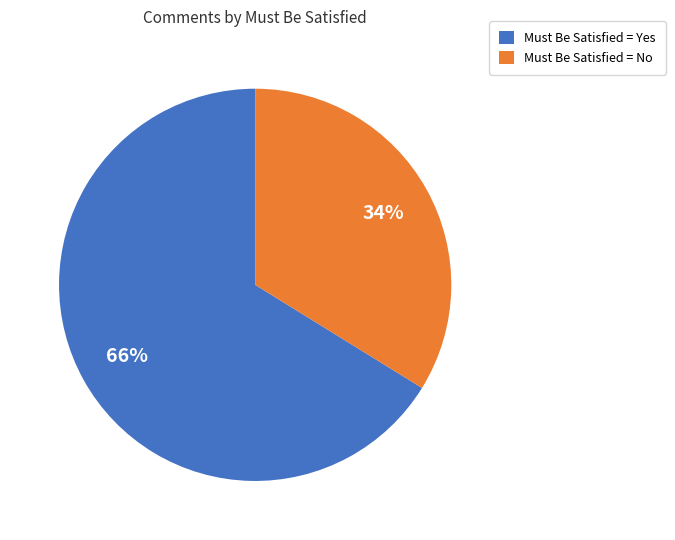

To the nearest percent, what is the difference between the largest and smallest slice percentages?

32%